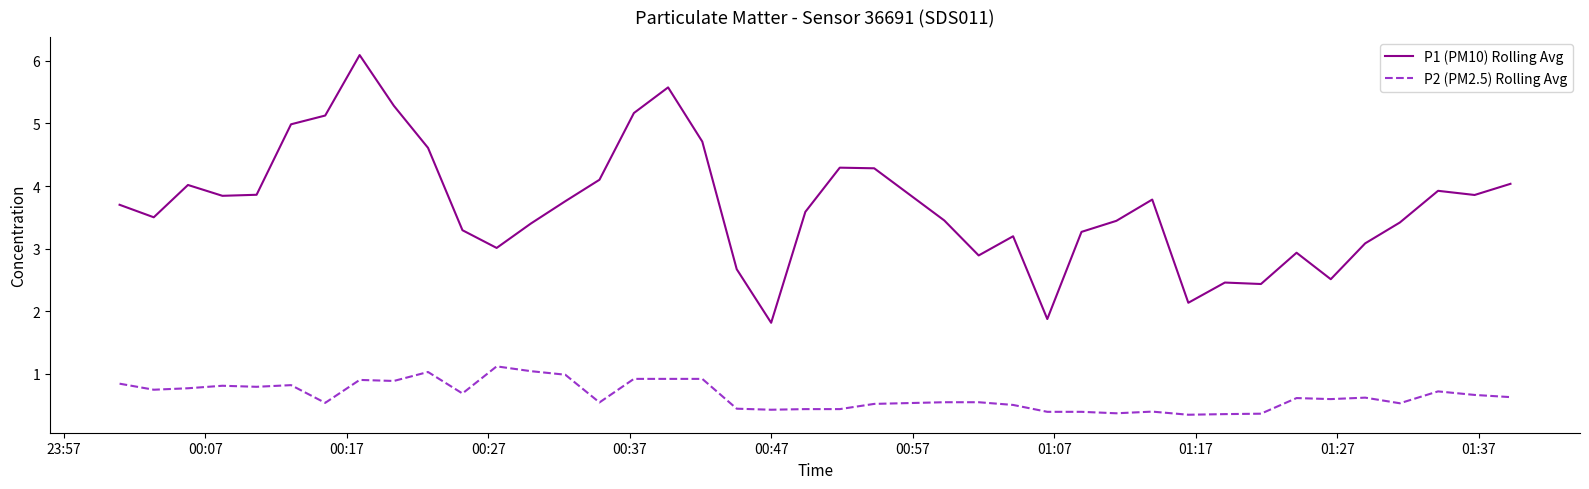

What is the highest value of the P2 (PM2.5) Rolling Avg series?

1.1